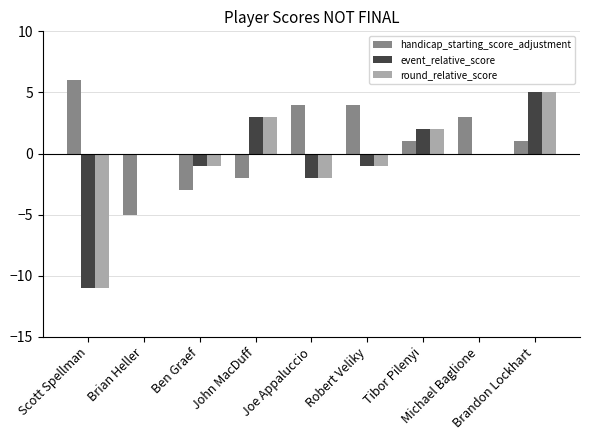

Which series has the largest total across all categories?

handicap_starting_score_adjustment